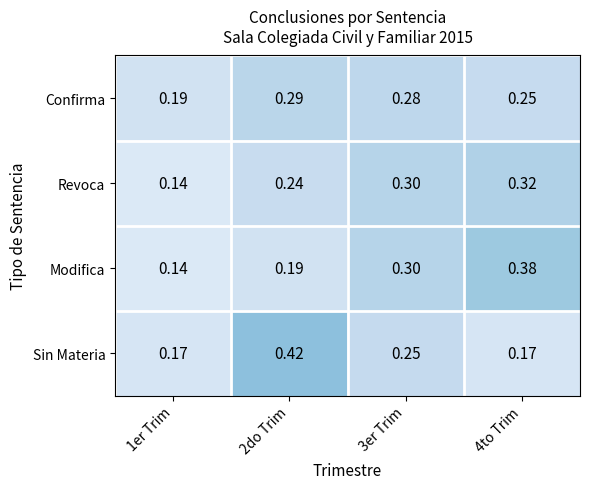

Rank the series at 2do Trim from lowest to highest value.

Modifica, Revoca, Confirma, Sin Materia